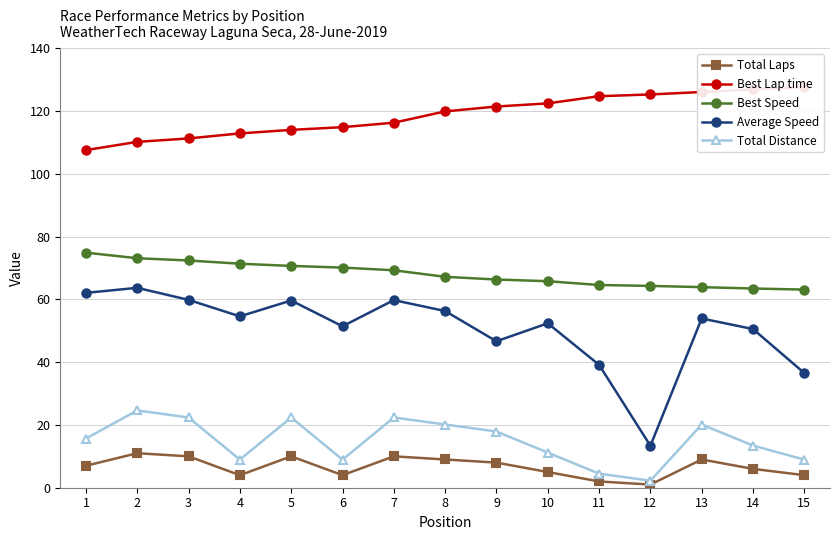

List the labels in order of Total Laps value, smallest first.

12, 11, 4, 6, 15, 10, 14, 1, 9, 8, 13, 3, 5, 7, 2